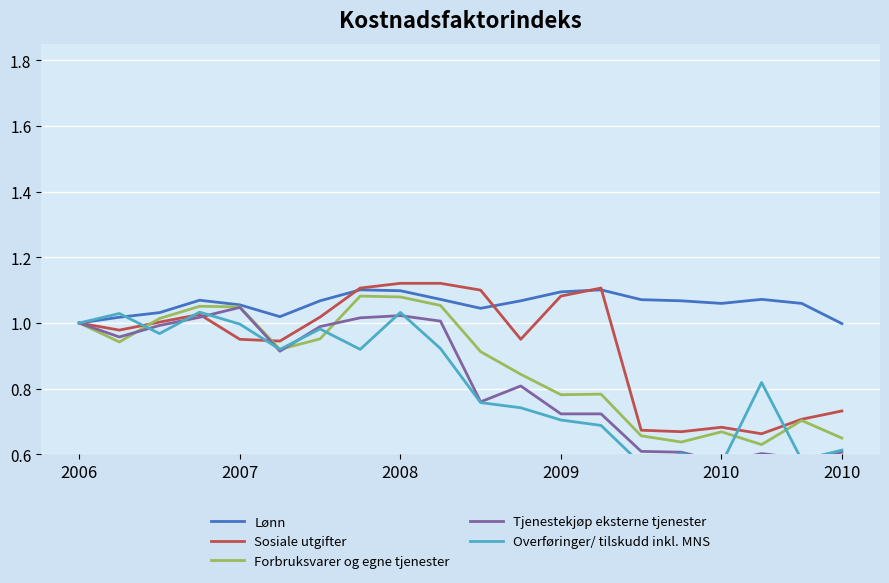

True or false: Sosiale utgifter has a value of 0.6 at 2007.

False